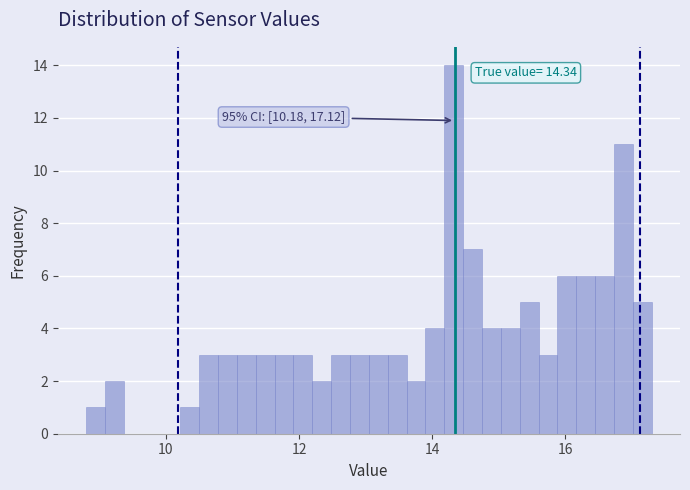

Around what value on the x-axis is the tallest bar? Give the approximate position of its centre, as read against the axis.

14.4